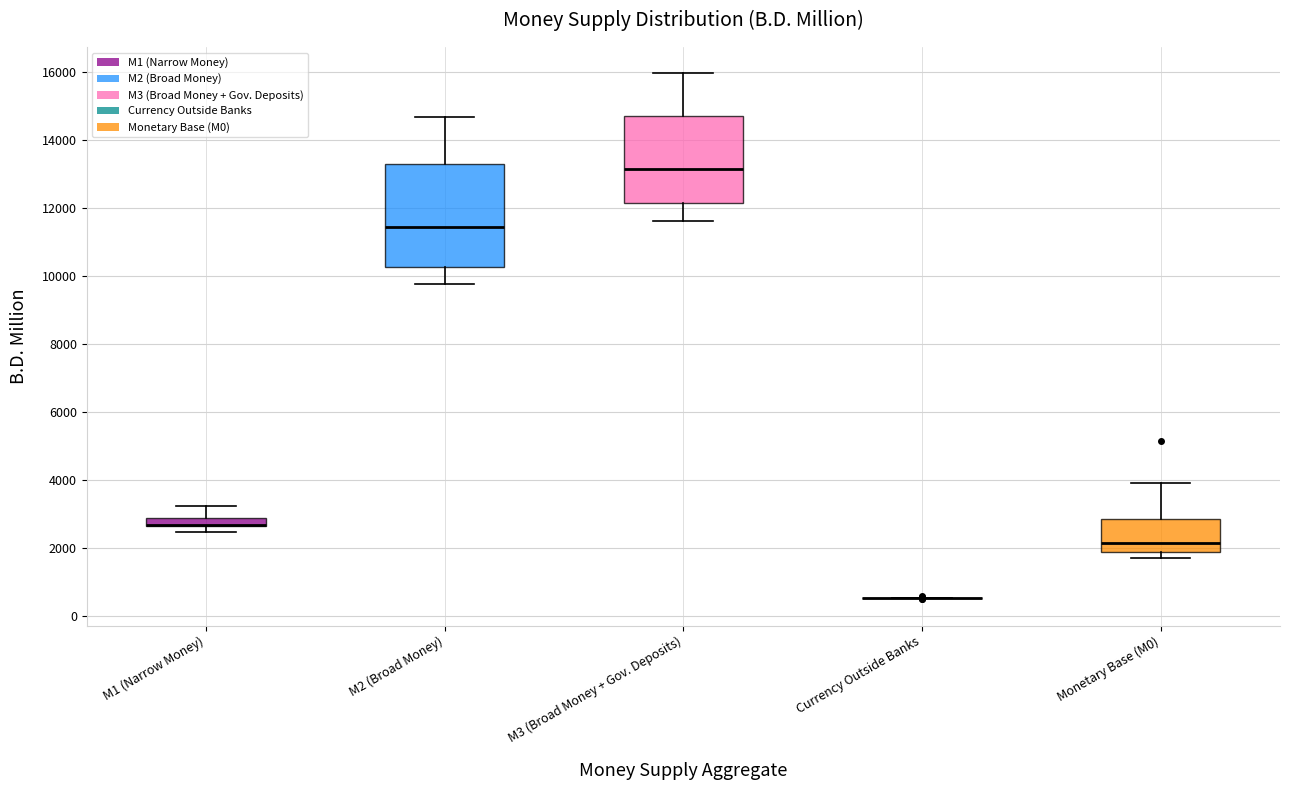

Where is the lower edge of the box for M3 (Broad Money + Gov. Deposits) on the y-axis? The values are not printed on the chart, so give them approximately, as read against the axis.

12200